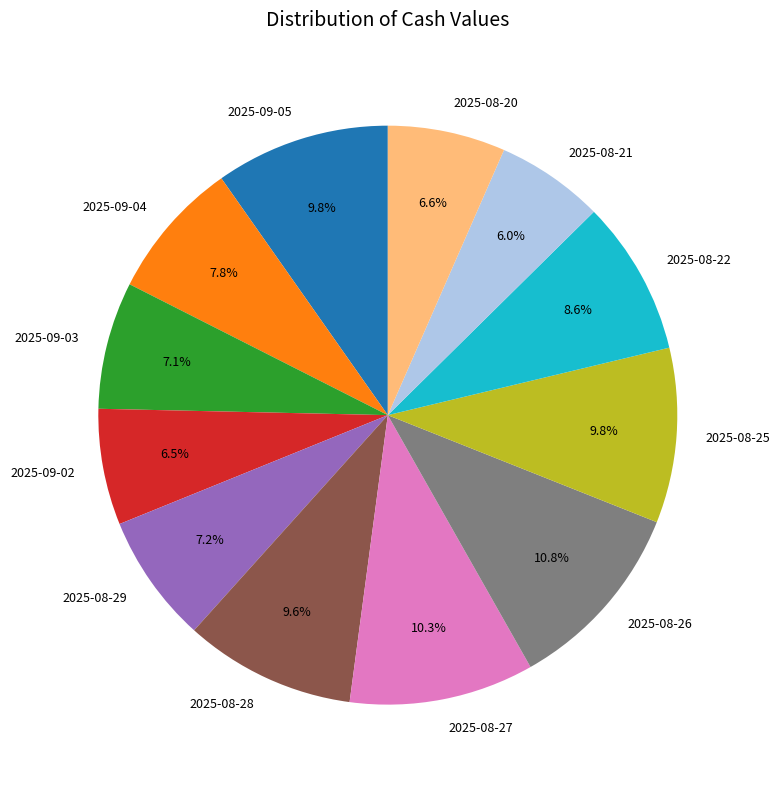

Is 2025-08-27 the majority of the pie?

No